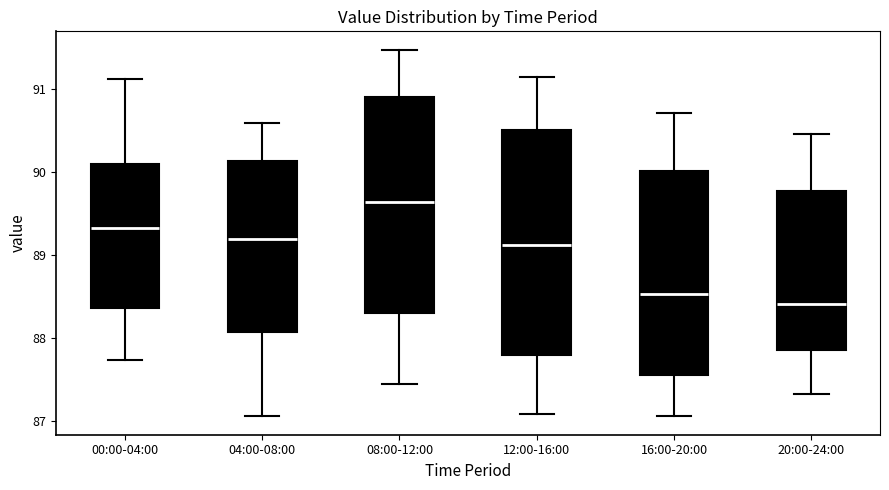

Where does the median line of the box for 08:00-12:00 sit on the y-axis? The values are not printed on the chart, so give them approximately, as read against the axis.

89.6